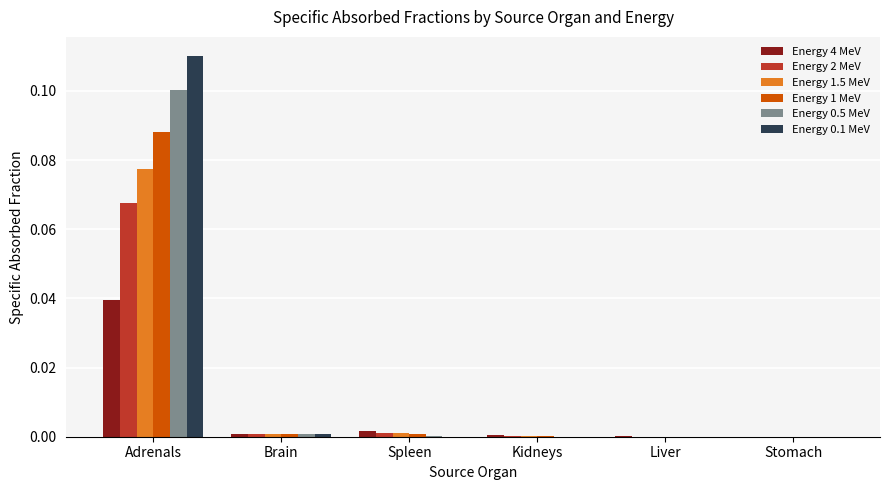

The Energy 1.5 MeV series shows 0.0 at Kidneys. True or false?

True